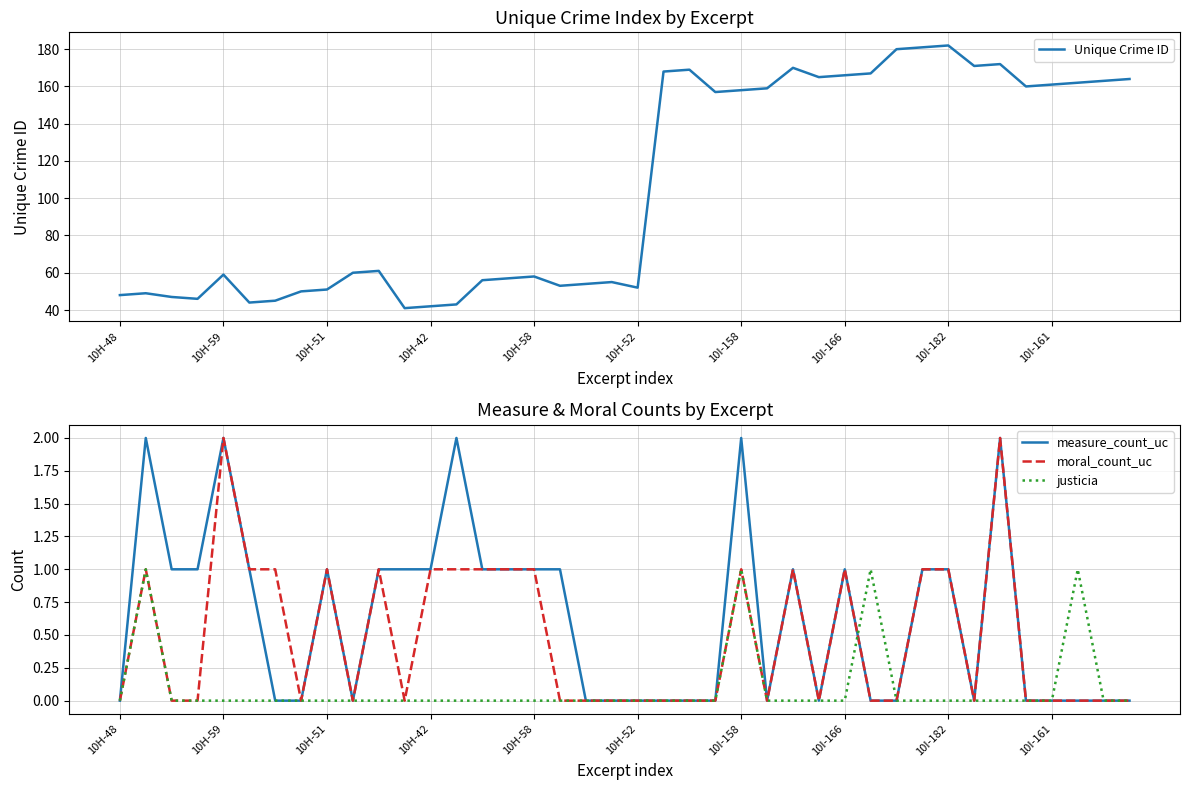

The value of moral_count_uc at 10H-51 is 2. True or false?

False